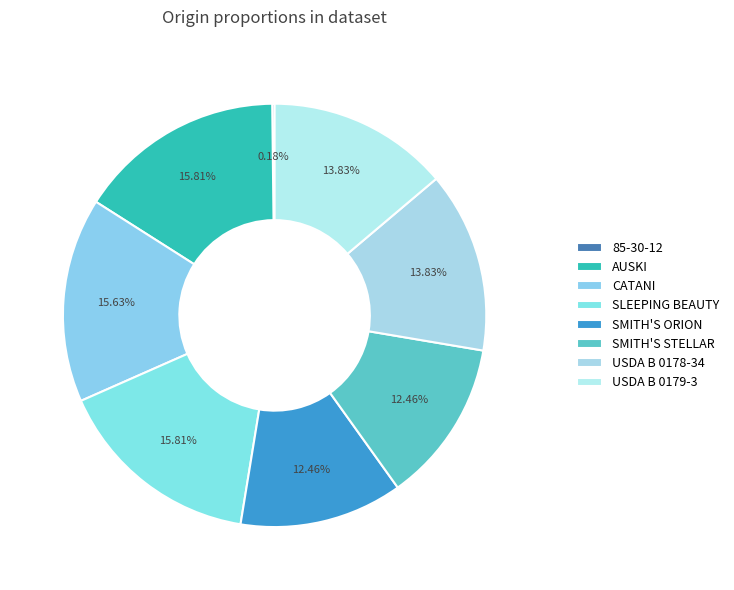

Do CATANI and AUSKI together represent more than half of the pie?

No